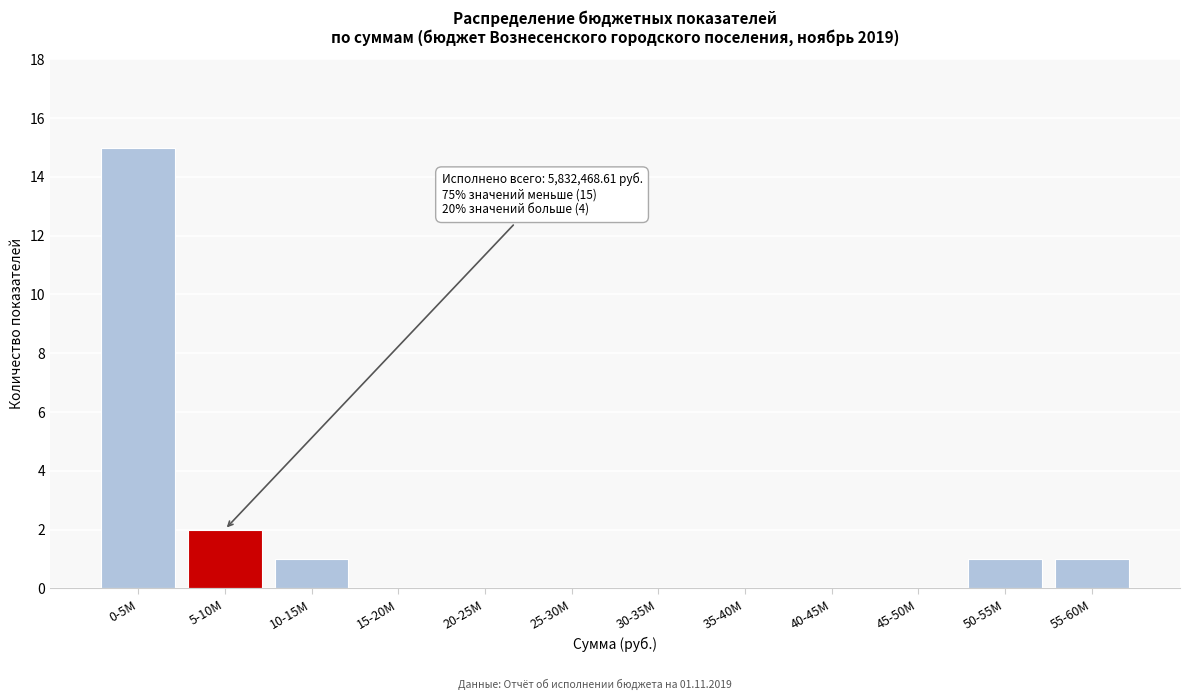

Reading left to right, extract all data points from this chart.

0-5M=15	5-10M=2	10-15M=1	15-20M=0	20-25M=0	25-30M=0	30-35M=0	35-40M=0	40-45M=0	45-50M=0	50-55M=1	55-60M=1